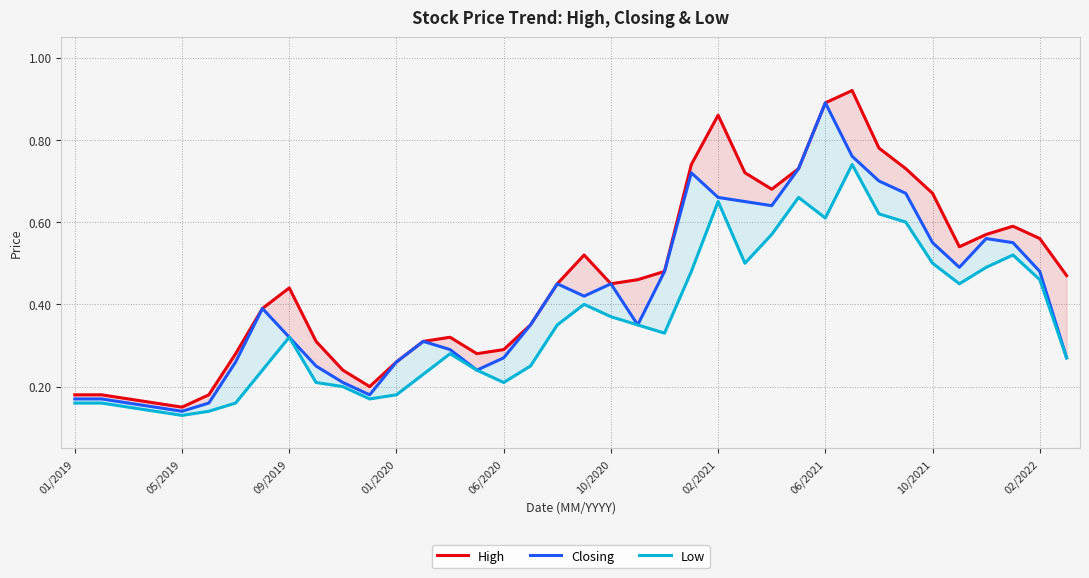

Is the value of Low at 06/2021 greater than the value of Closing at 02/2021?

No